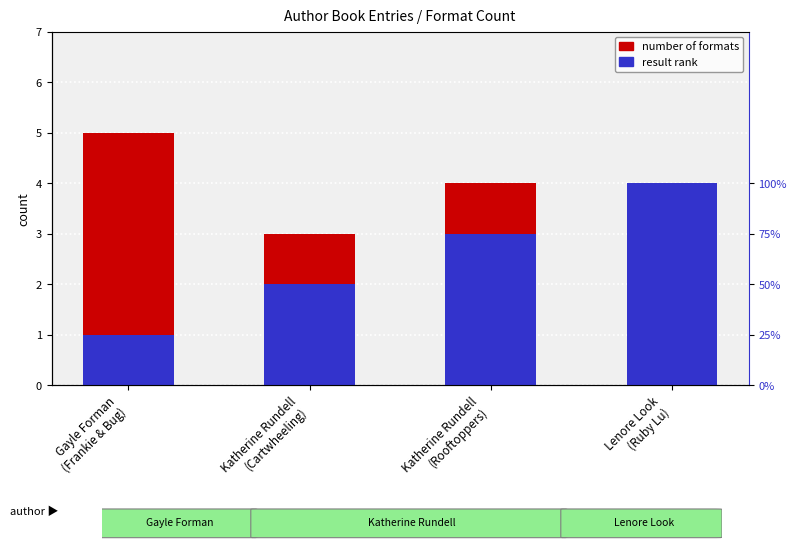

What is the label of the 2nd bar from the left?

Katherine Rundell
(Cartwheeling)